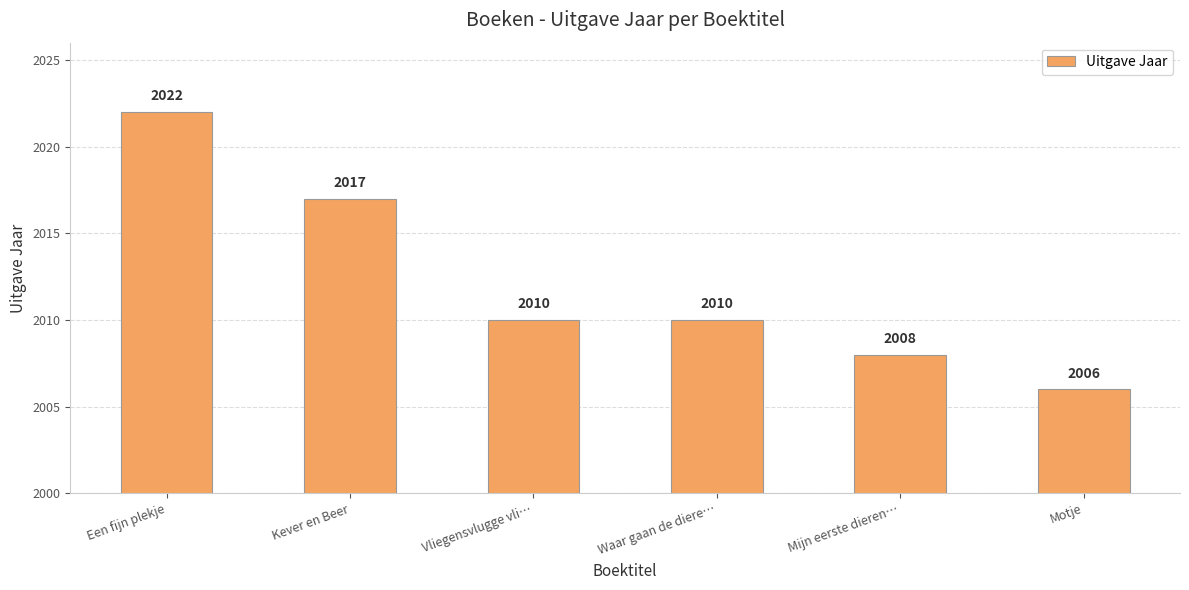

Approximately how many times larger is the value at Een fijn plekje compared to Motje?

1.0